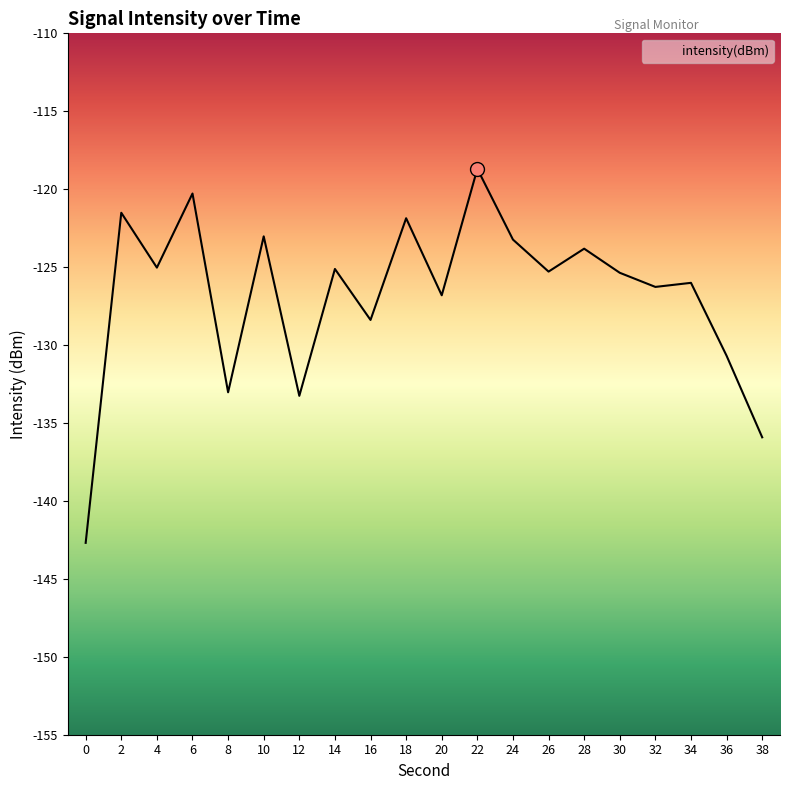

What is the greatest value displayed?

-118.7